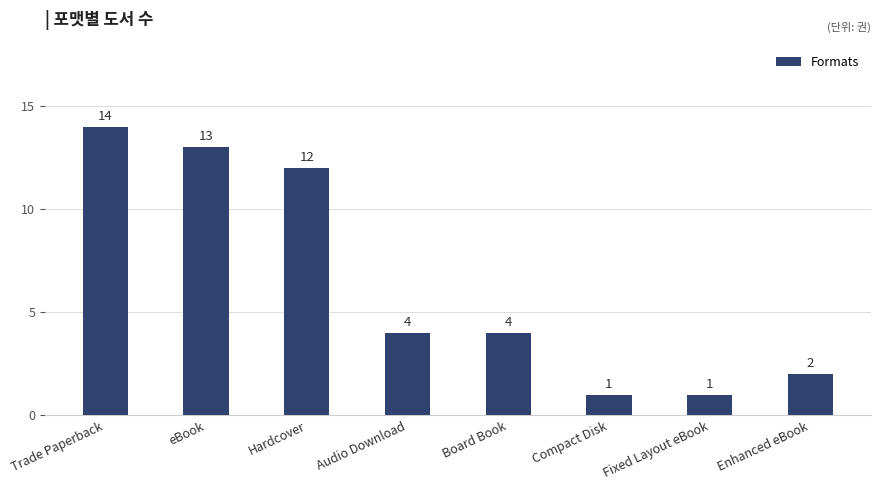

What is the difference between the second highest and second lowest values?

12